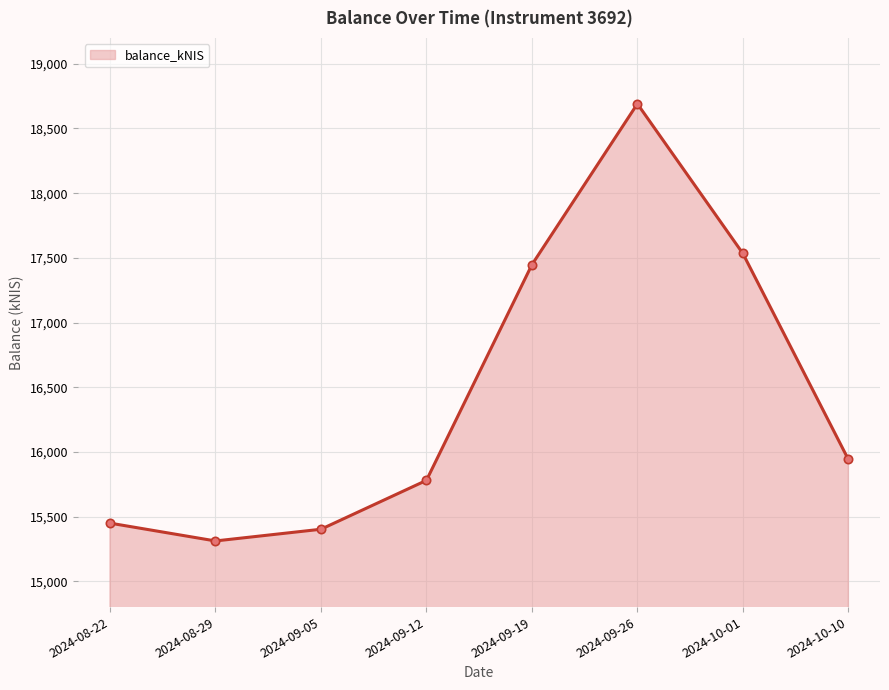

What is the value of the 6th point from the left?

18690.5